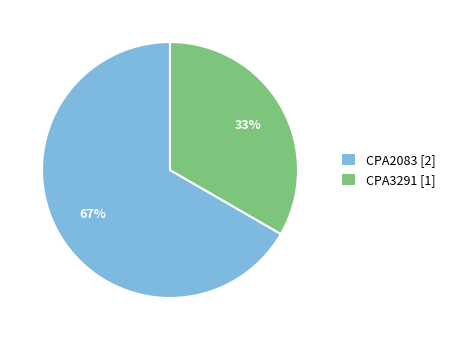

Between CPA2083 [2] and CPA3291 [1], which is larger?

CPA2083 [2]